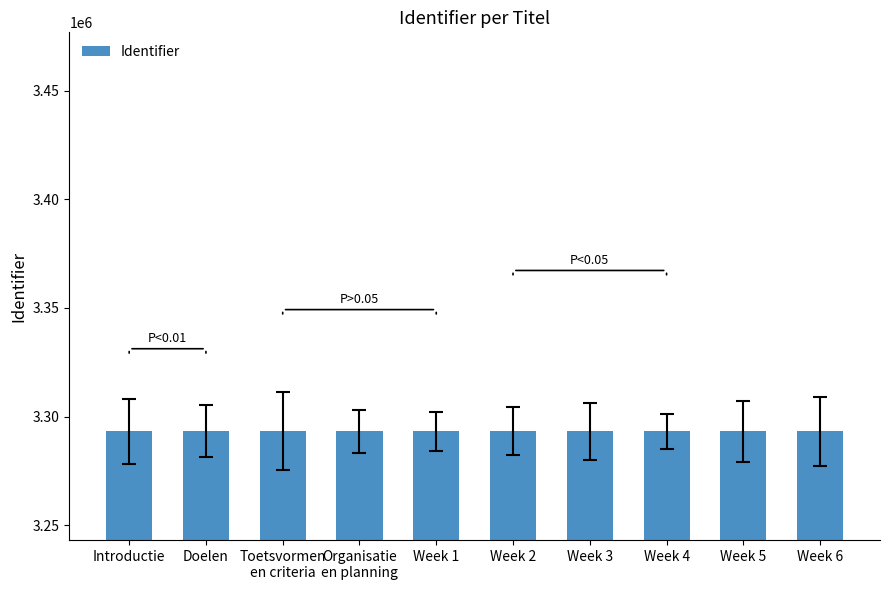

What is the sum of all values?

32932174